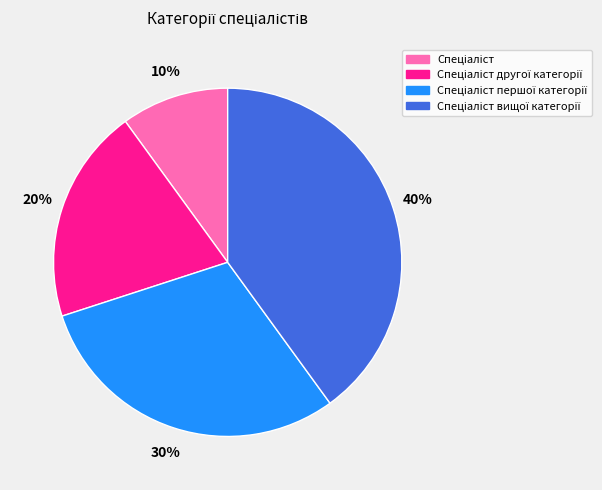

Does any single category account for the majority?

No